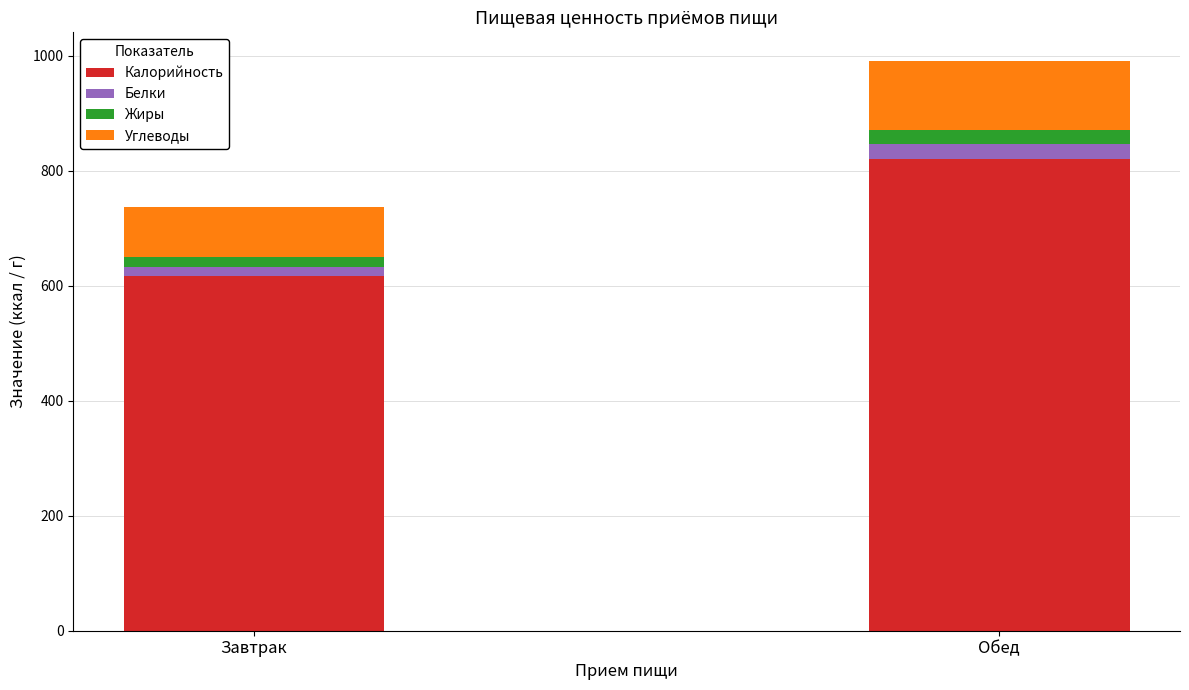

What is the value of the Калорийность bar at the 2nd from the left?

820.5